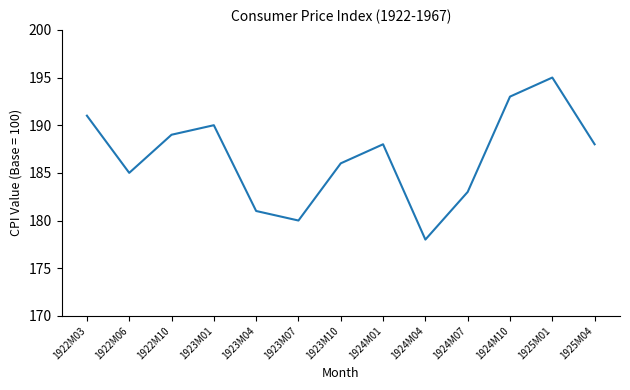

What is the difference between the maximum and minimum values?

17